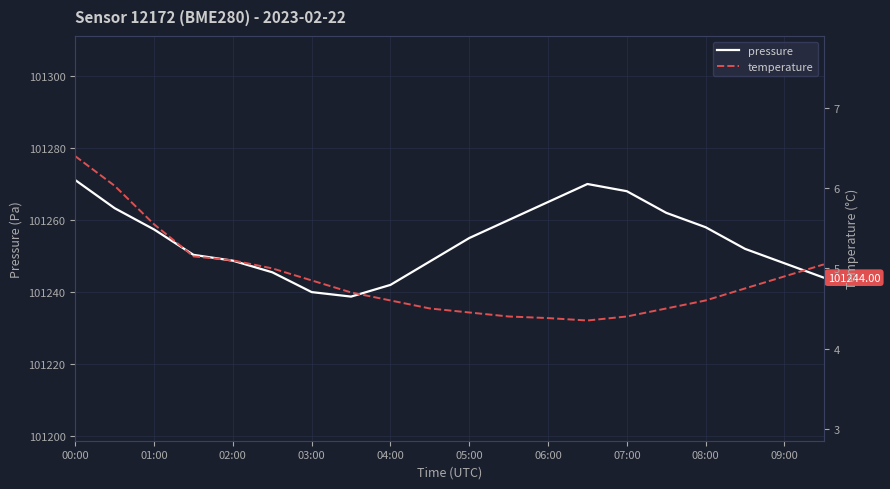

Reading right to left, list all the values displayed in this chart.

pressure: 101244.0	101248.0	101252.0	101258.0	101262.0	101268.0	101270.0	101265.0	101260.0	101255.0	101248.5	101242.0	101238.8	101240.0	101245.5	101248.7	101250.3	101257.4	101263.3	101271.1
temperature: 5.0	4.9	4.8	4.6	4.5	4.4	4.3	4.4	4.4	4.5	4.5	4.6	4.7	4.8	5.0	5.1	5.2	5.5	6.0	6.4